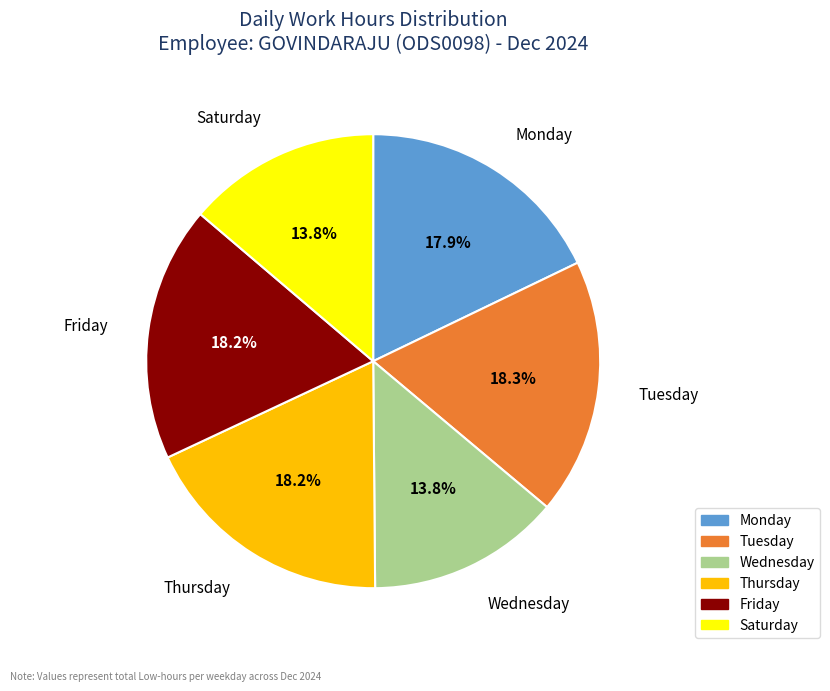

Is there a majority slice in this chart?

No